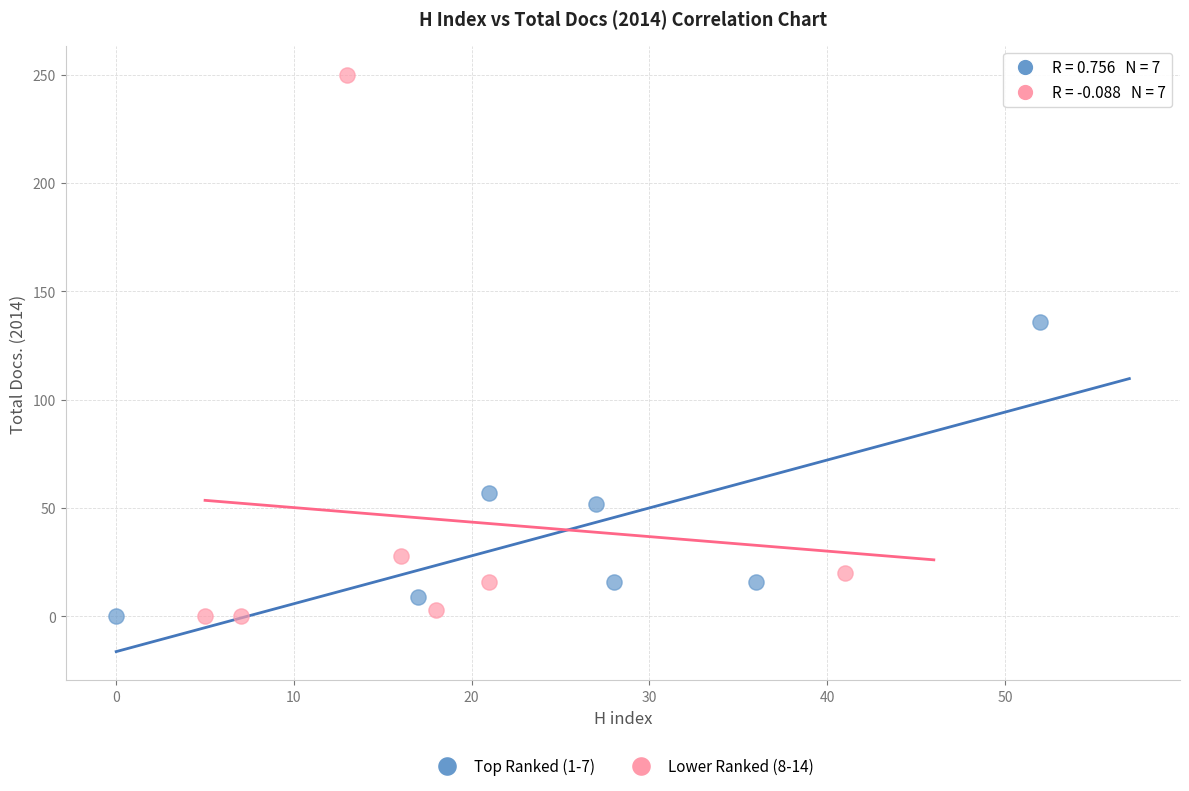

Which series reaches the maximum Y coordinate?

Lower Ranked (8-14)